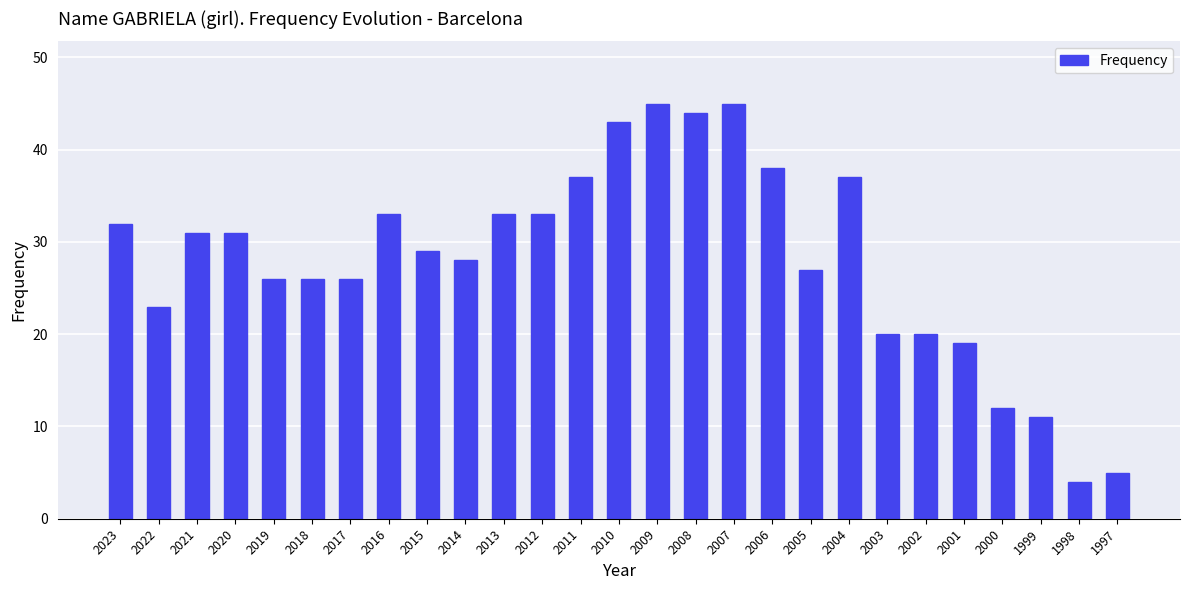

Reading left to right, transcribe all the data shown in this chart.

2023=32	2022=23	2021=31	2020=31	2019=26	2018=26	2017=26	2016=33	2015=29	2014=28	2013=33	2012=33	2011=37	2010=43	2009=45	2008=44	2007=45	2006=38	2005=27	2004=37	2003=20	2002=20	2001=19	2000=12	1999=11	1998=4	1997=5